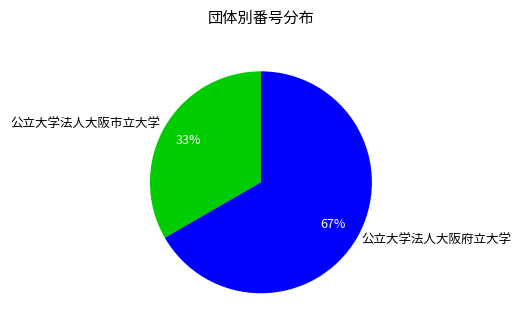

Between 公立大学法人大阪市立大学 and 公立大学法人大阪府立大学, which is larger?

公立大学法人大阪府立大学